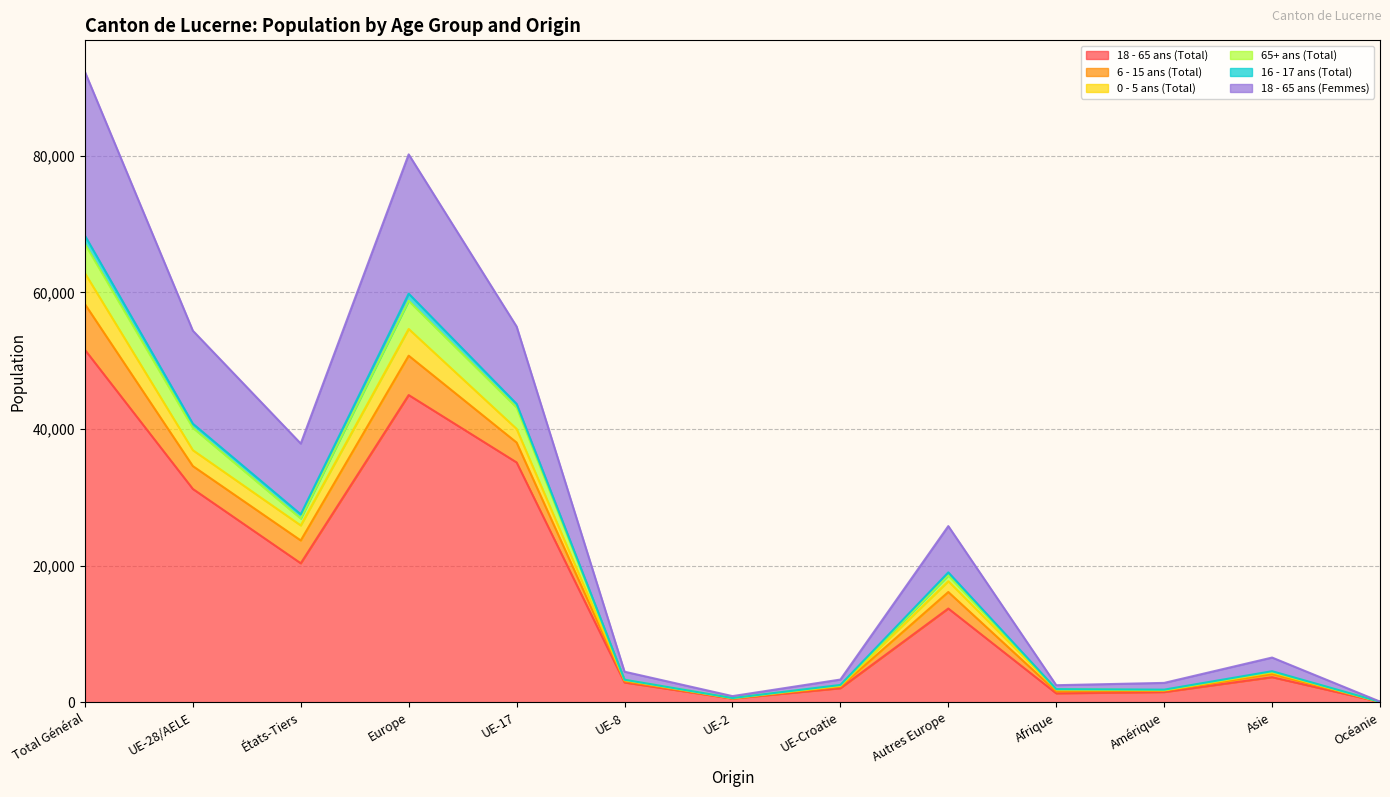

True or false: 65+ ans (Total) and 6 - 15 ans (Total) cross at least once.

False